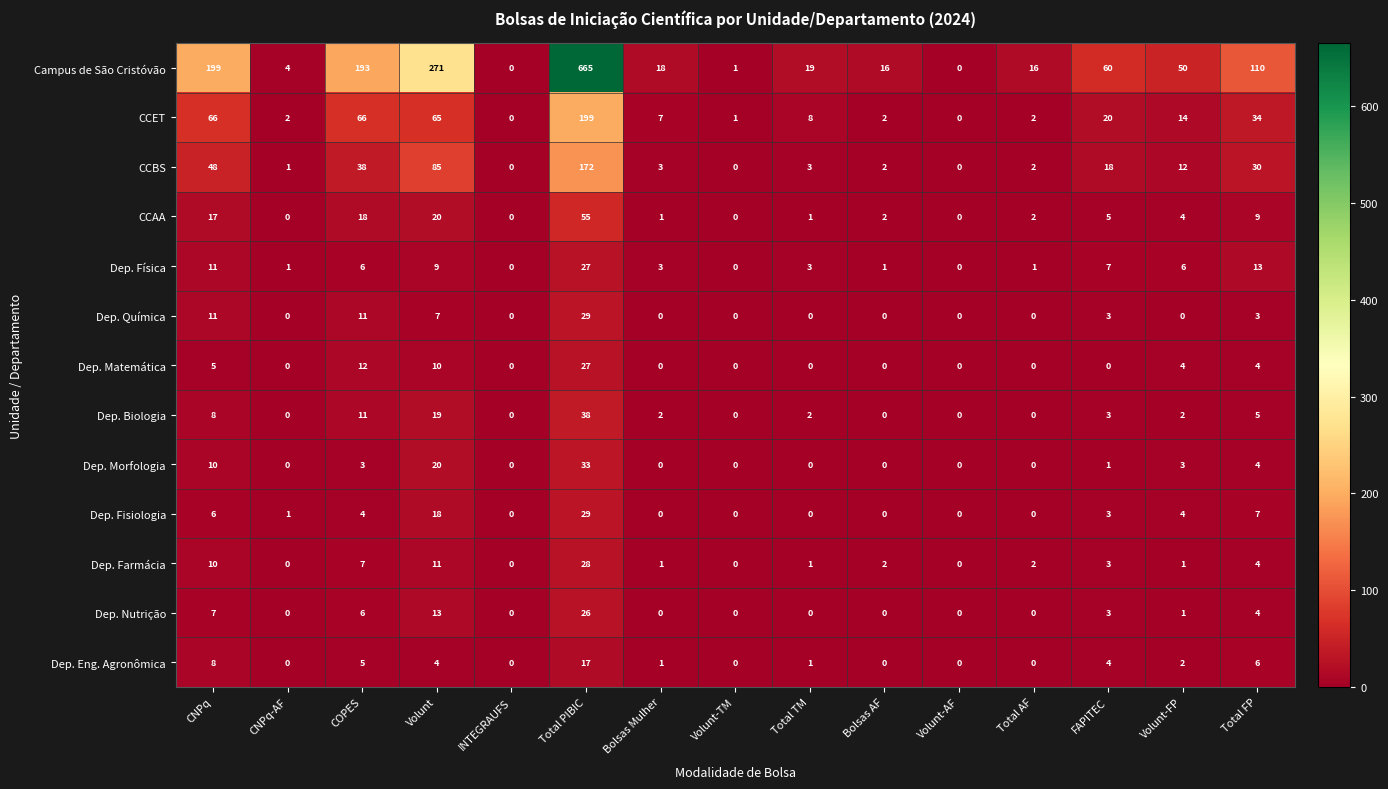

What is the maximum value shown in the chart?

665